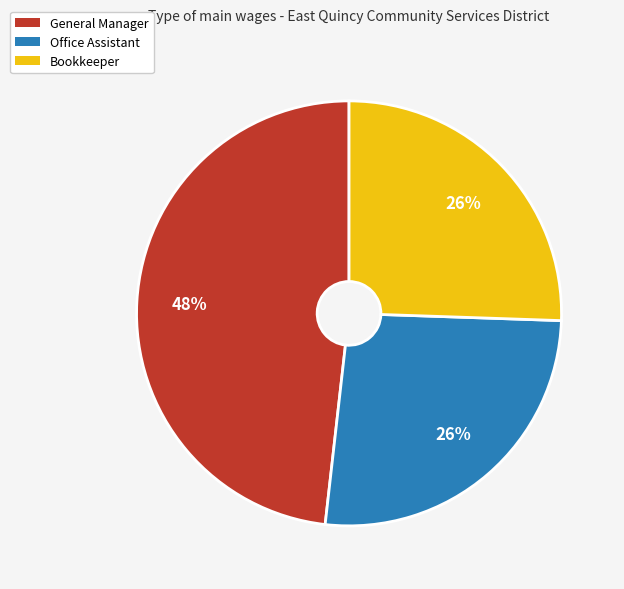

Is the sum of General Manager and Bookkeeper greater than half?

Yes